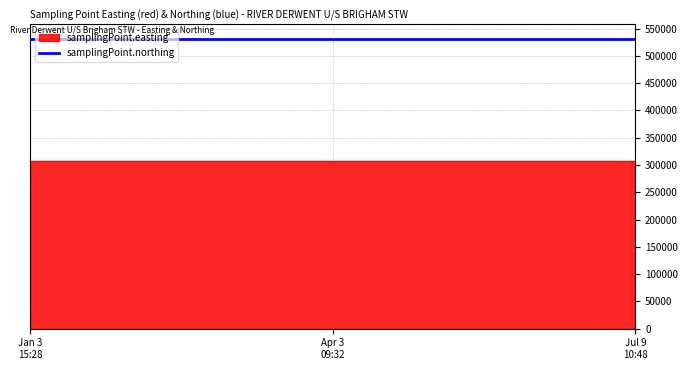

What is the smallest value displayed?

308166